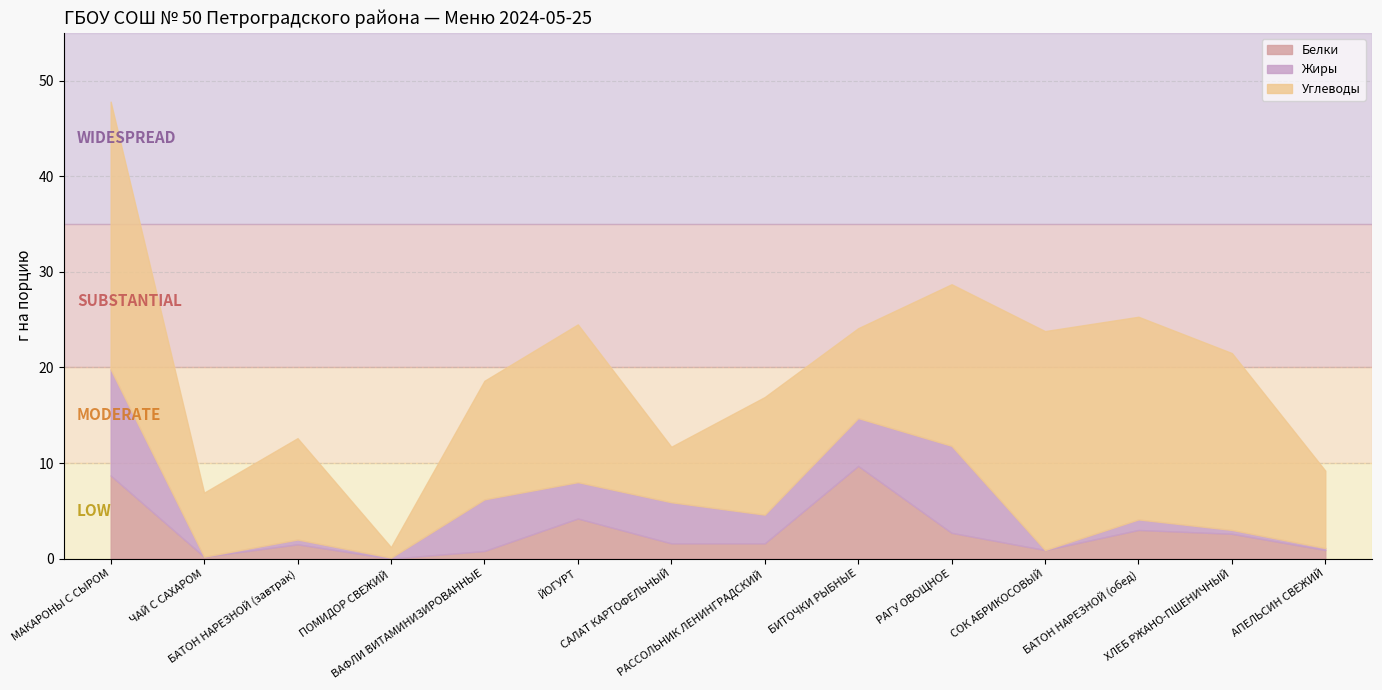

The value of Жиры at ВАФЛИ ВИТАМИНИЗИРОВАННЫЕ is 5.4. True or false?

True